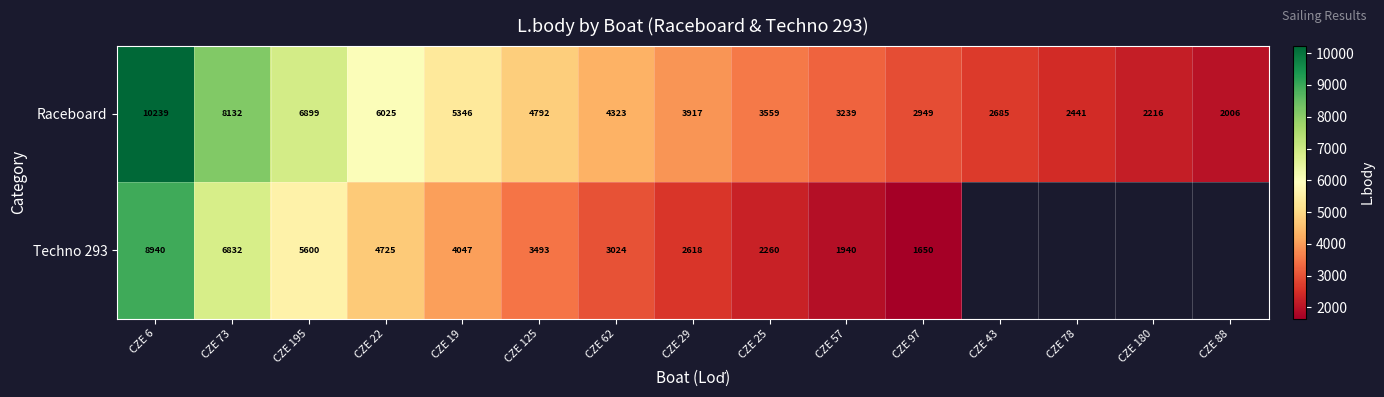

What is the difference between the maximum and second lowest values in the Raceboard series?

8023